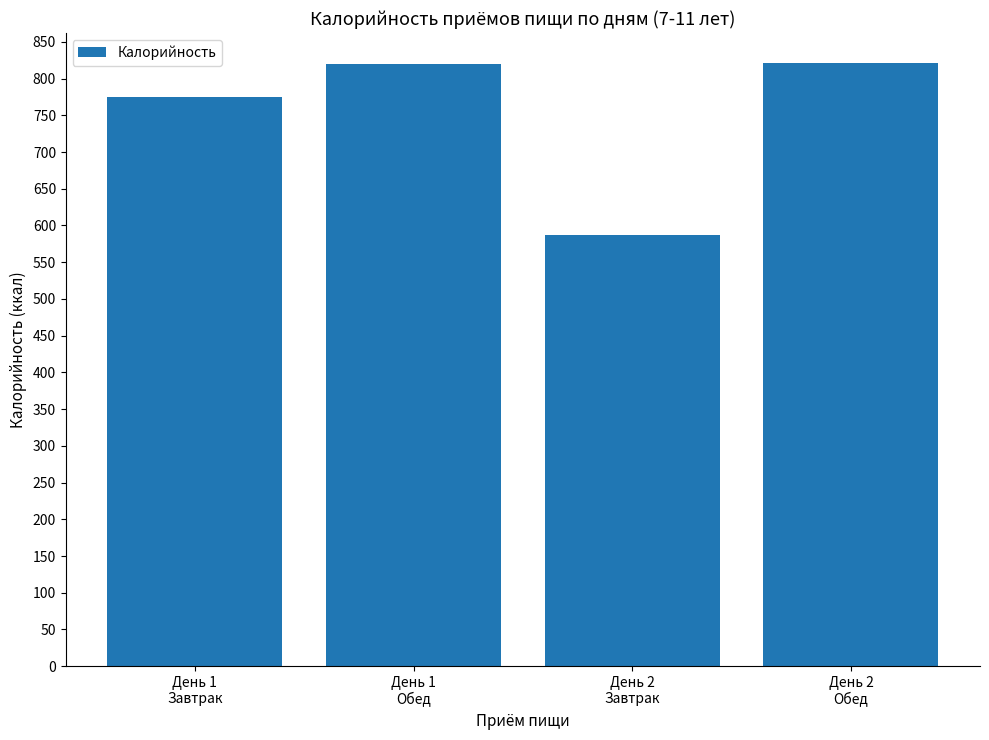

What is the minimum value shown in the chart?

586.9